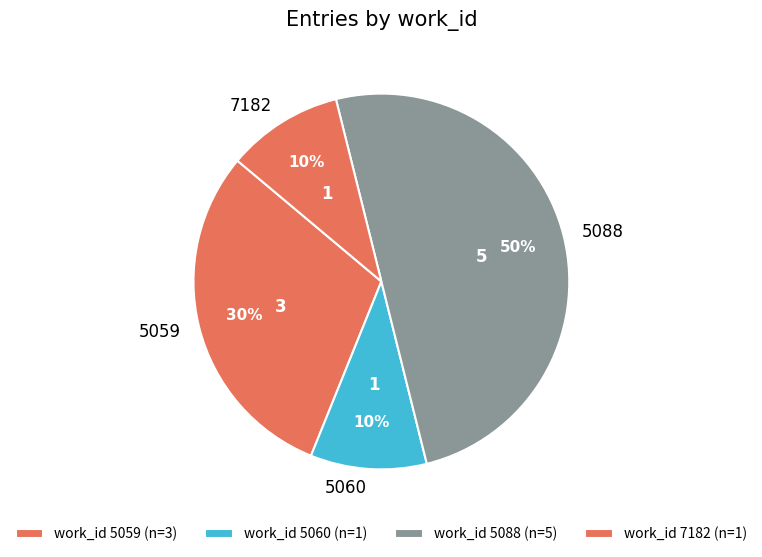

To the nearest percent, what is the difference between the largest and smallest slice percentages?

40%